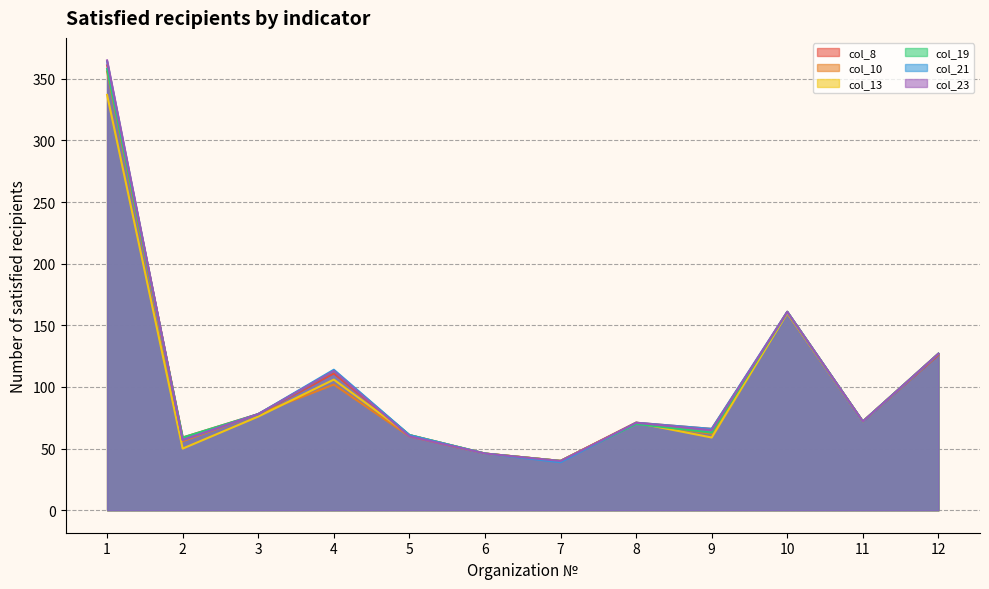

How many times do col_8 and col_10 cross each other?

1